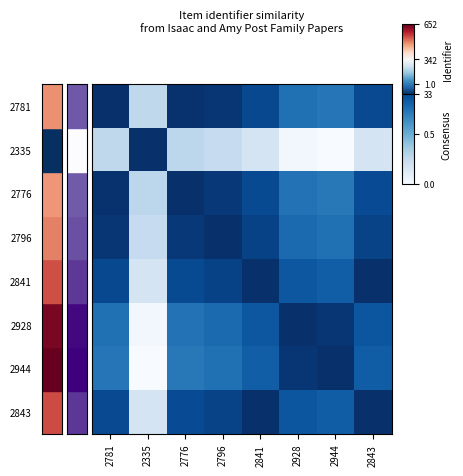

What is the total value across all series at 2335?

2.2